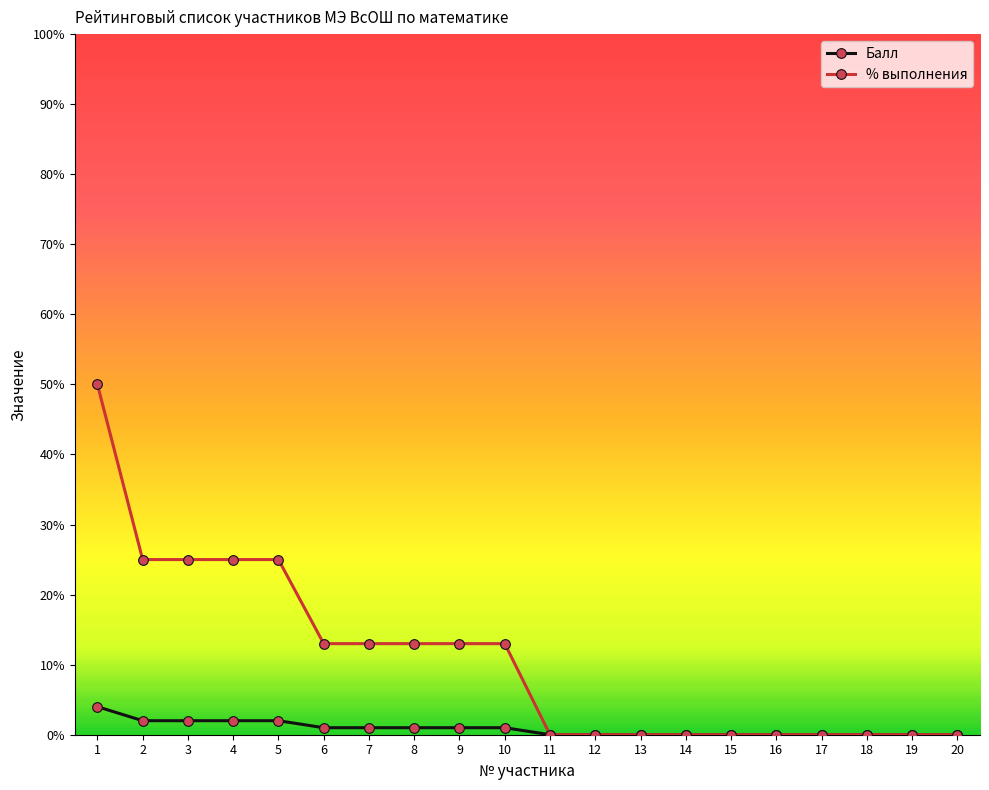

What is the value of the % выполнения point at the 5th from the left?

25